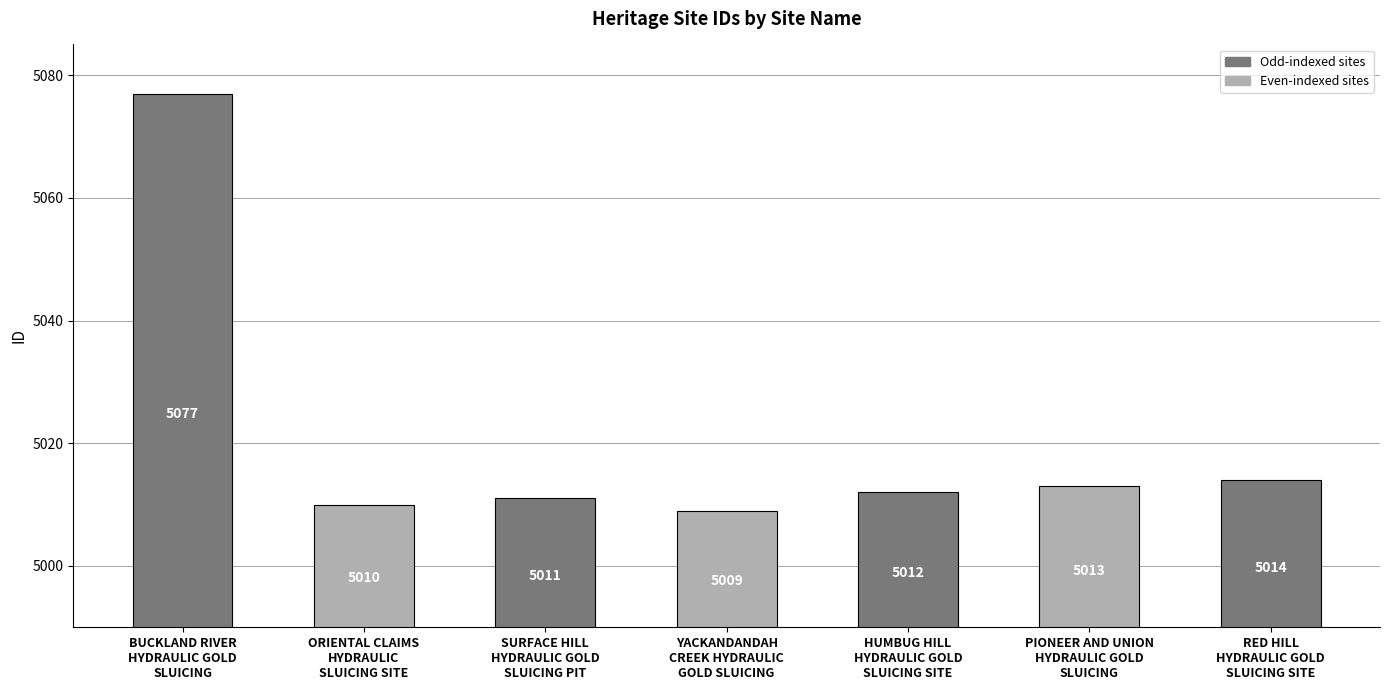

Is it true that the value at ORIENTAL CLAIMS
HYDRAULIC
SLUICING SITE is 1369?

False